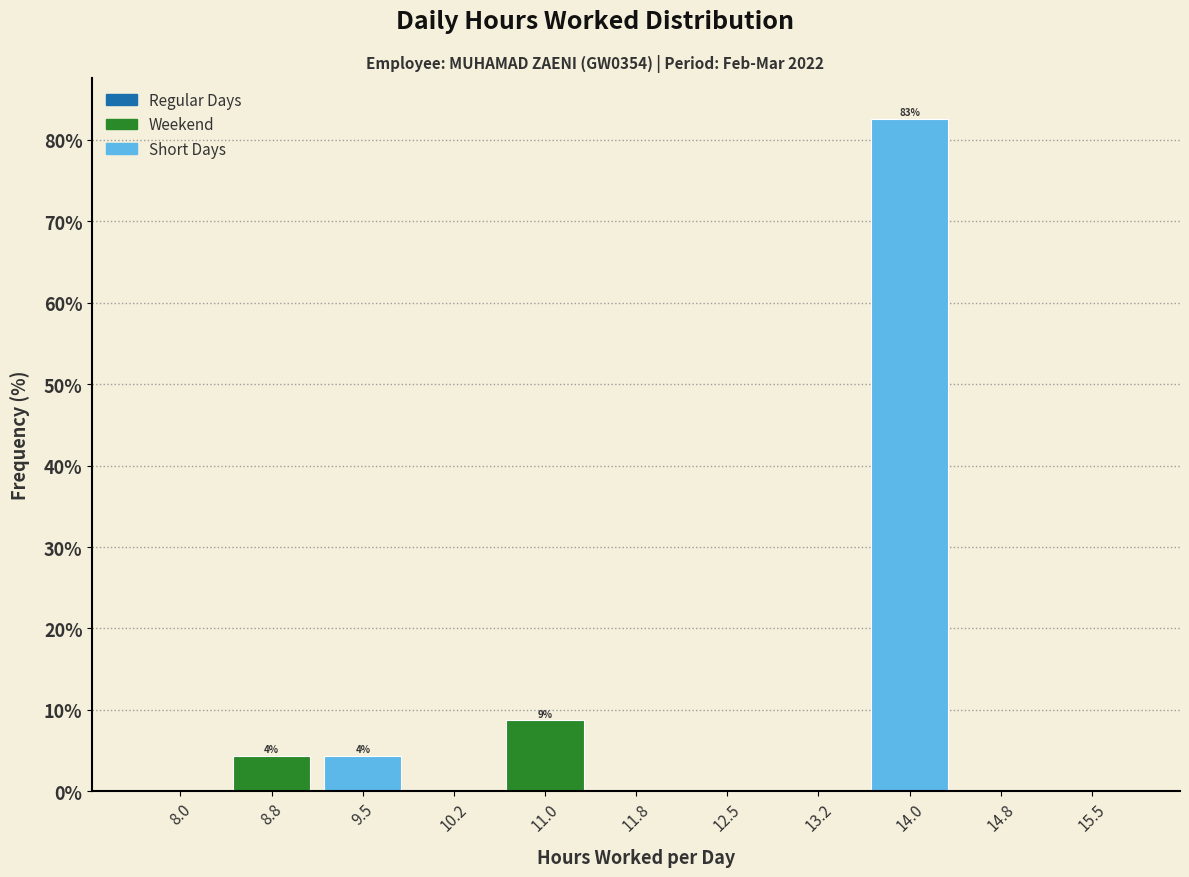

Reading left to right, list all the values displayed in this chart.

8.0=0.0	8.8=4.3	9.5=4.3	10.2=0.0	11.0=8.7	11.8=0.0	12.5=0.0	13.2=0.0	14.0=82.6	14.8=0.0	15.5=0.0